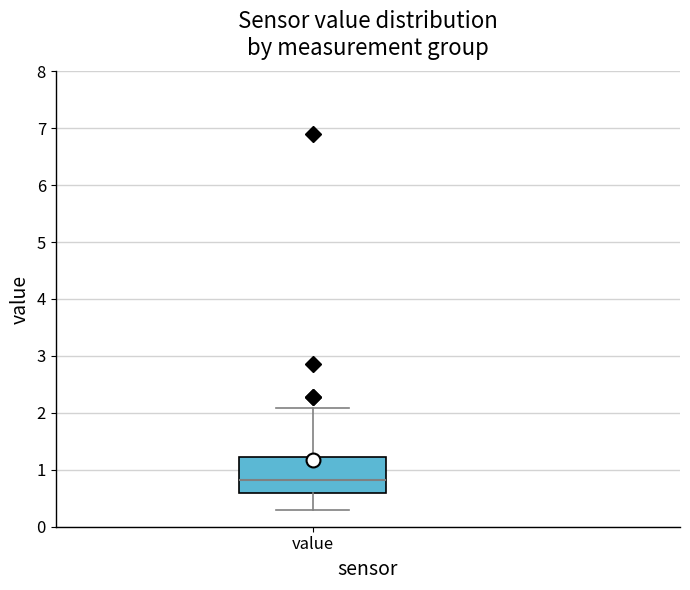

Transcribe this box plot: give where the median line is, the range the box spans, and where the two whiskers end, as read against the y-axis. The values are not printed on the chart, so give them approximately, as read against the axis.

median 0.8, box 0.6 to 1.2, whiskers 0.3 to 2.1